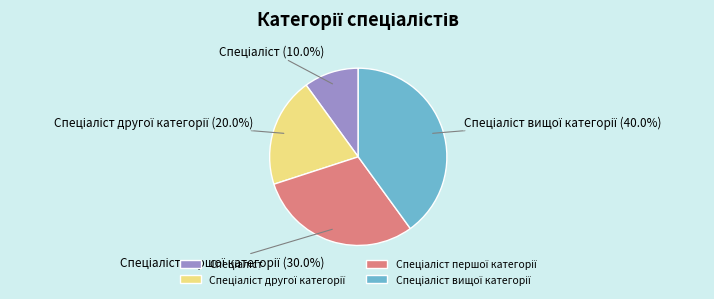

Is there a majority slice in this chart?

No